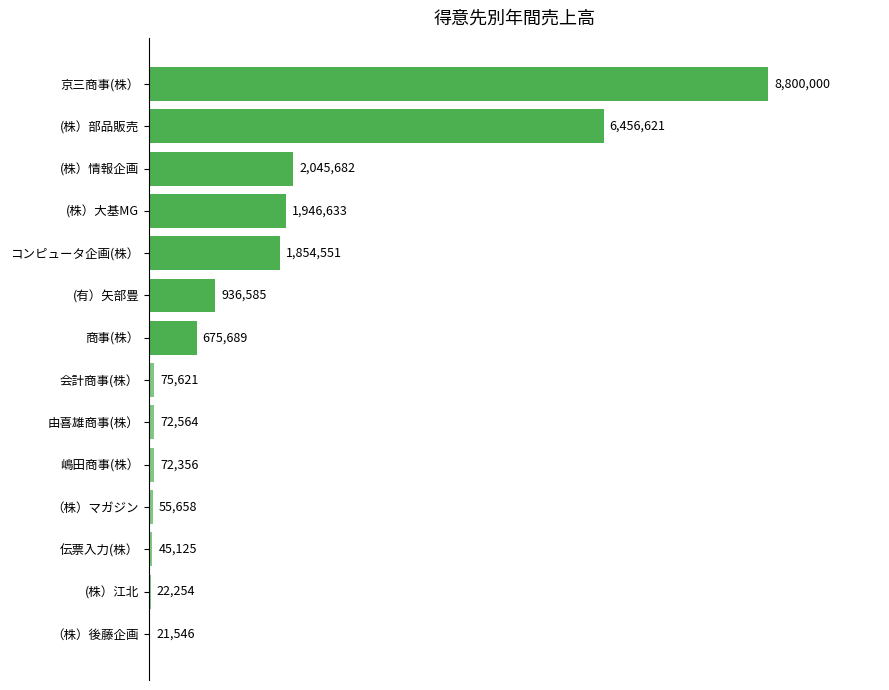

Does the chart contain stacked bars?

No